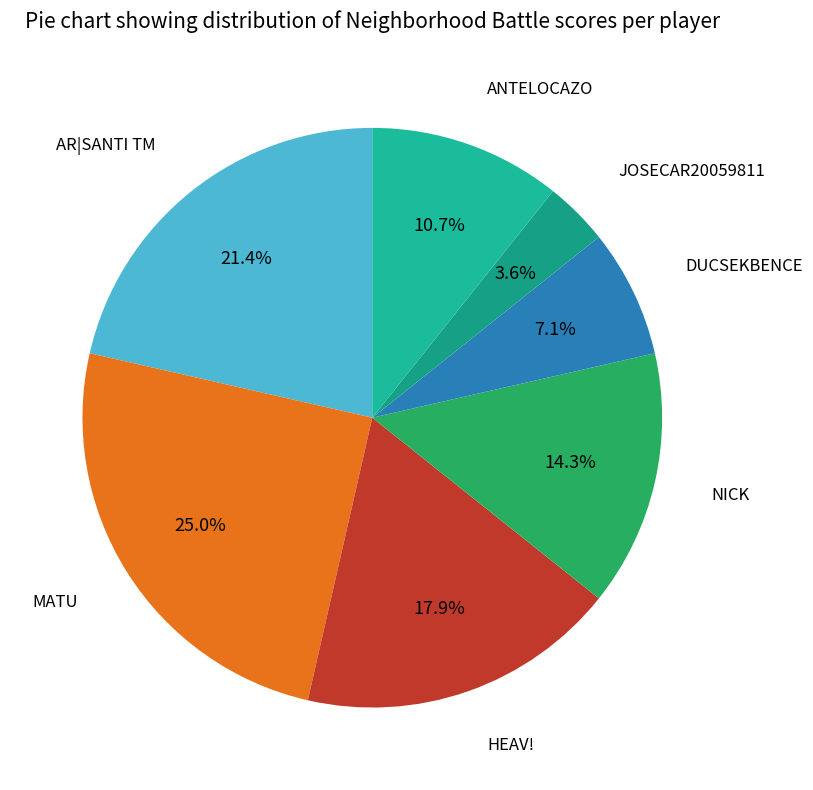

To the nearest percent, what is the difference between the largest and smallest slice percentages?

21%